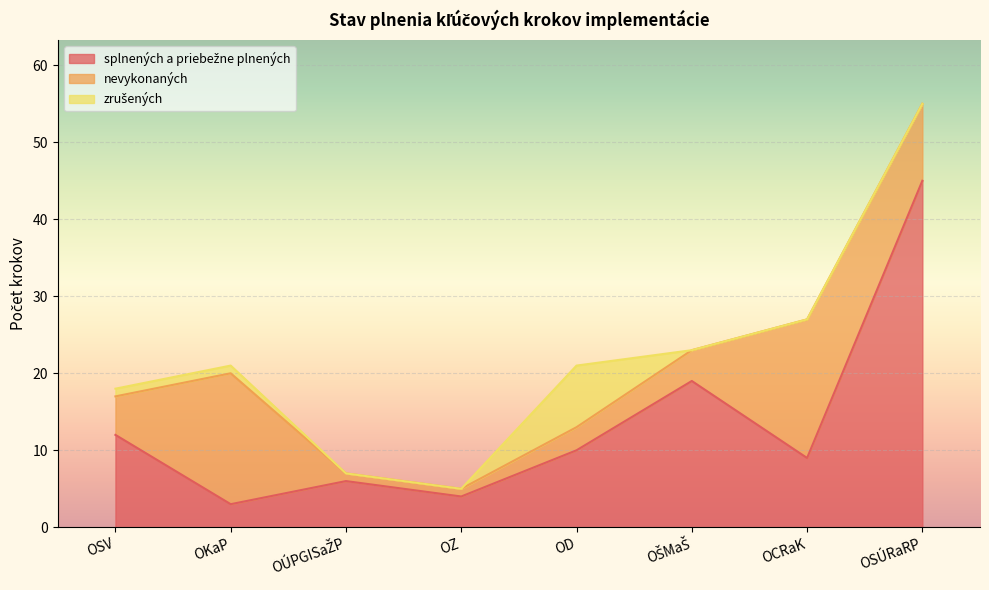

Where is zrušených nearest to the value 4?

OSV